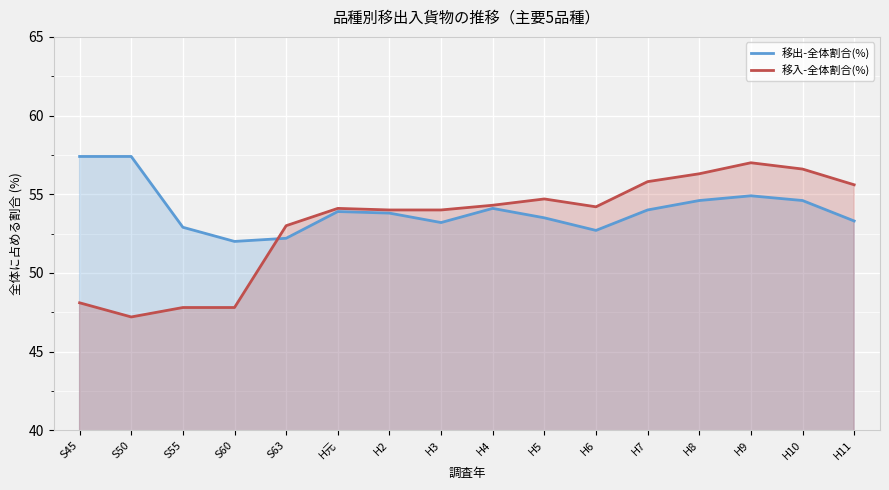

True or false: 移入-全体割合(%) has a value of 55.8 at H7.

True